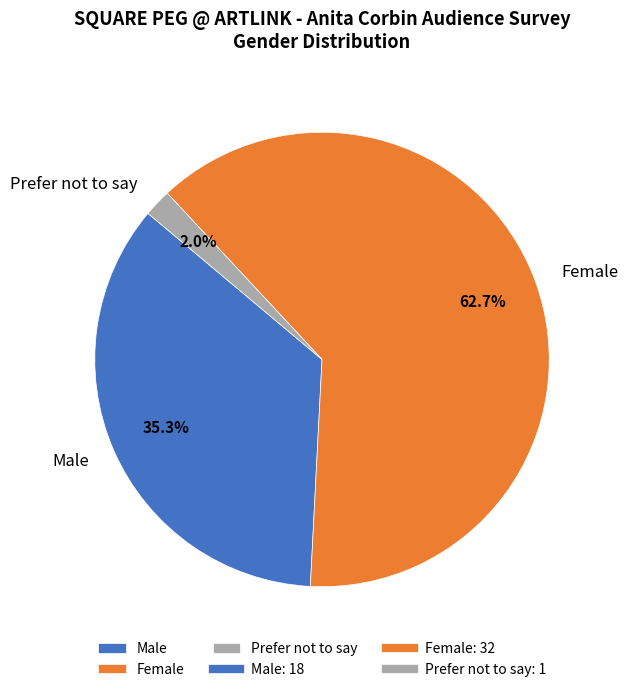

What percentage is the Prefer not to say slice, to the nearest percent?

2%